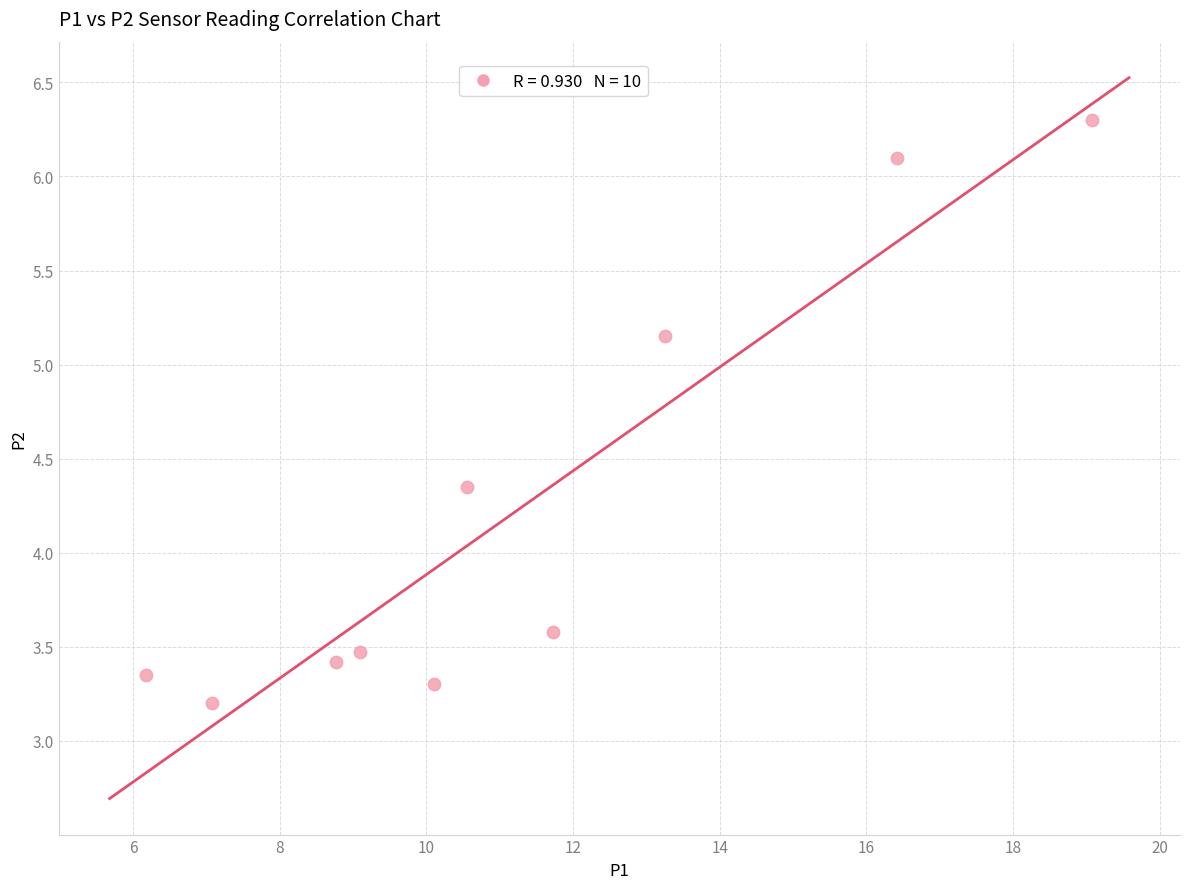

What is the average X value?

11.2